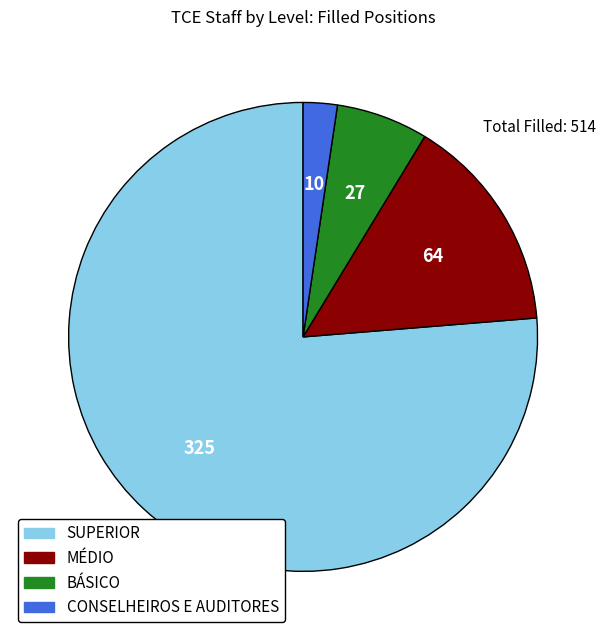

What is the largest slice in the pie chart?

SUPERIOR